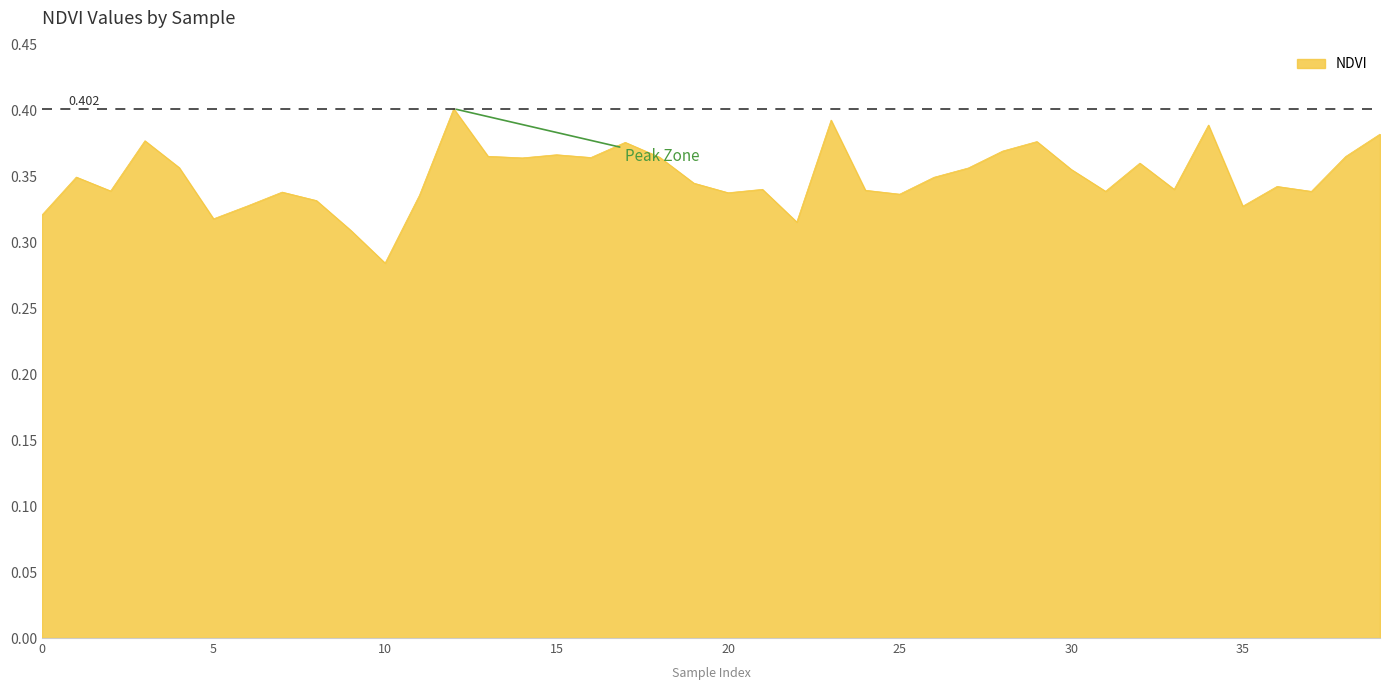

How many points are higher than both their immediate neighbors (excluding endpoints)?

12